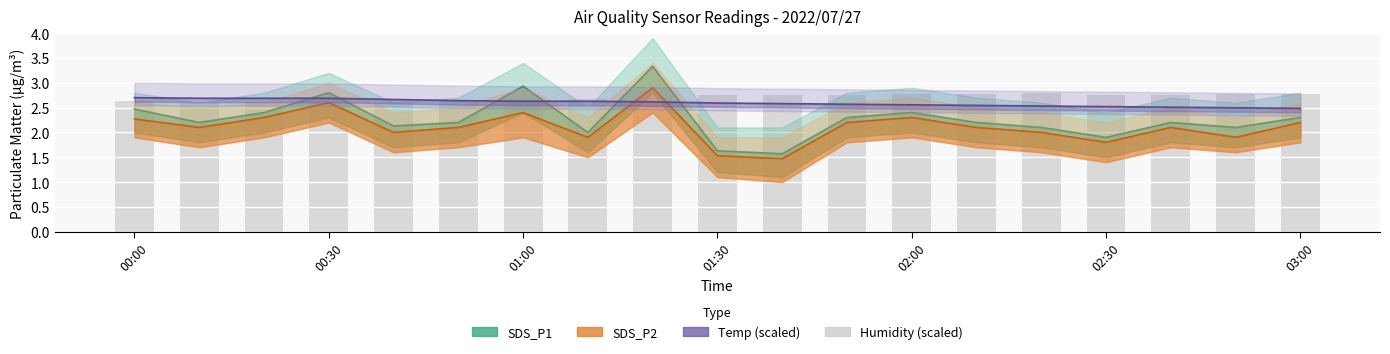

Which series changed the most between 17 and 18?

SDS_P2